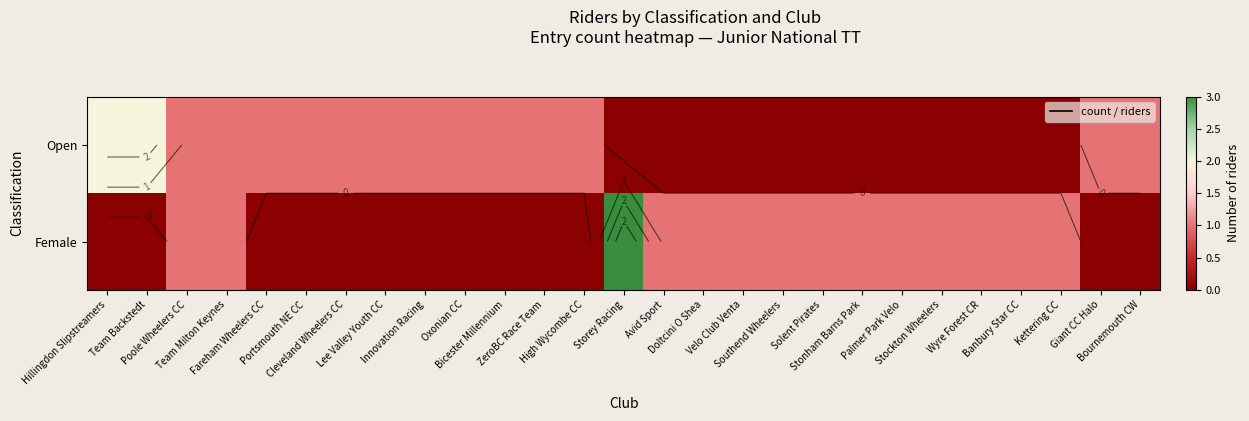

Which series has the largest total across all categories?

Open